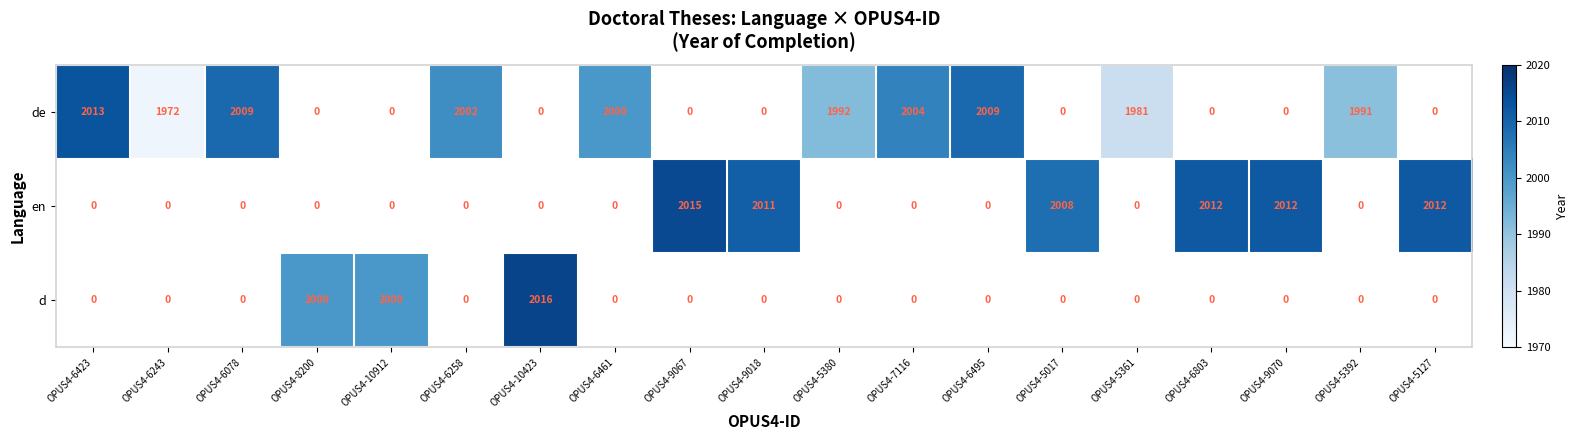

At how many categories does at least one series exceed 2009?

7